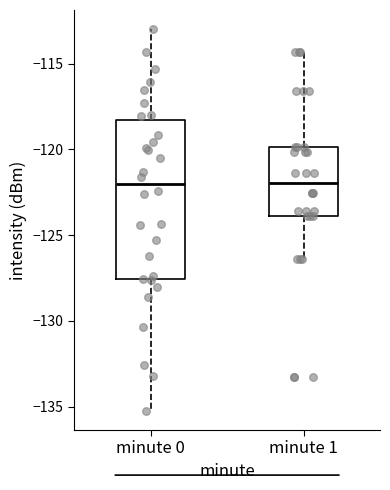

Comparing the boxes themselves (not the whiskers), which one is the tallest?

minute 0